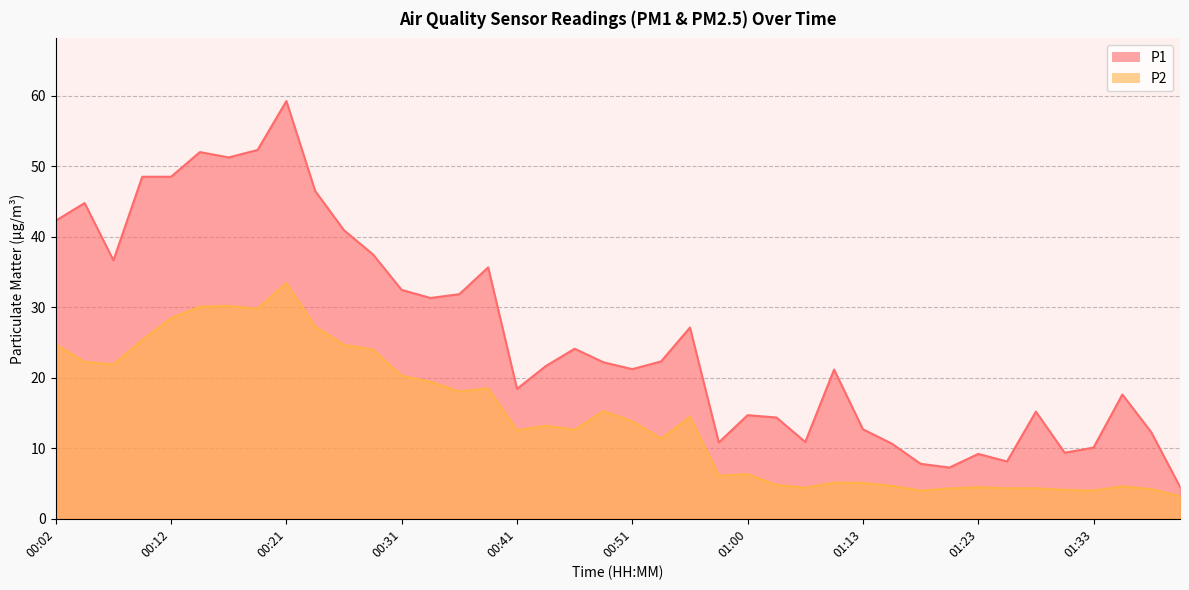

Reading left to right, list all the values displayed in this chart.

P1: 42.3	44.8	36.7	48.5	48.5	52.0	51.3	52.3	59.3	46.5	40.9	37.5	32.5	31.3	31.9	35.7	18.4	21.7	24.1	22.2	21.2	22.3	27.1	10.8	14.7	14.4	10.9	21.2	12.7	10.7	7.8	7.3	9.2	8.1	15.2	9.4	10.1	17.6	12.3	4.5
P2: 24.7	22.3	21.9	25.4	28.5	30.1	30.2	29.8	33.4	27.3	24.7	24.0	20.3	19.4	18.1	18.5	12.6	13.2	12.6	15.3	13.8	11.4	14.5	6.1	6.3	4.8	4.4	5.1	5.1	4.7	4.0	4.3	4.5	4.3	4.3	4.1	4.0	4.6	4.2	3.2